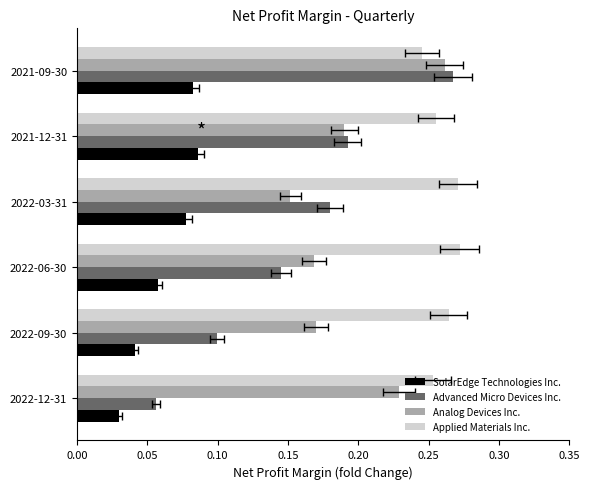

What is the maximum value for SolarEdge Technologies Inc.?

0.1